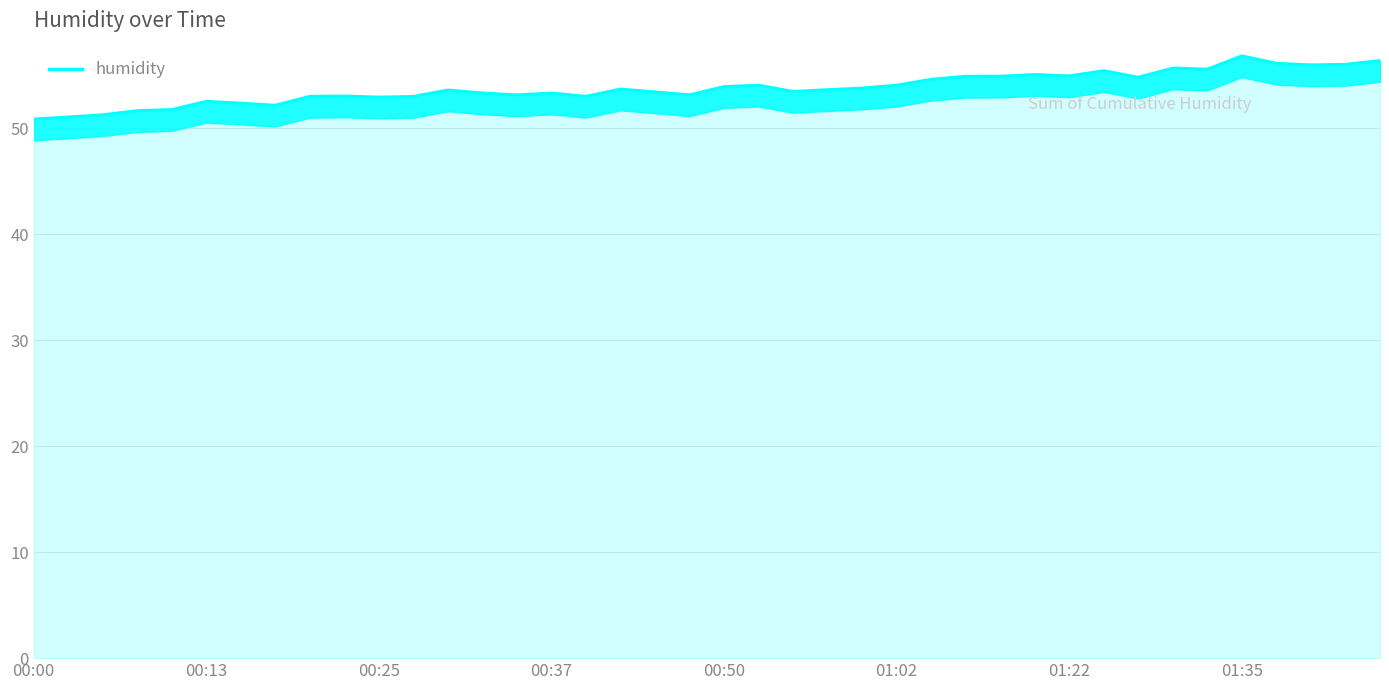

What is the approximate value at 8?

53.0